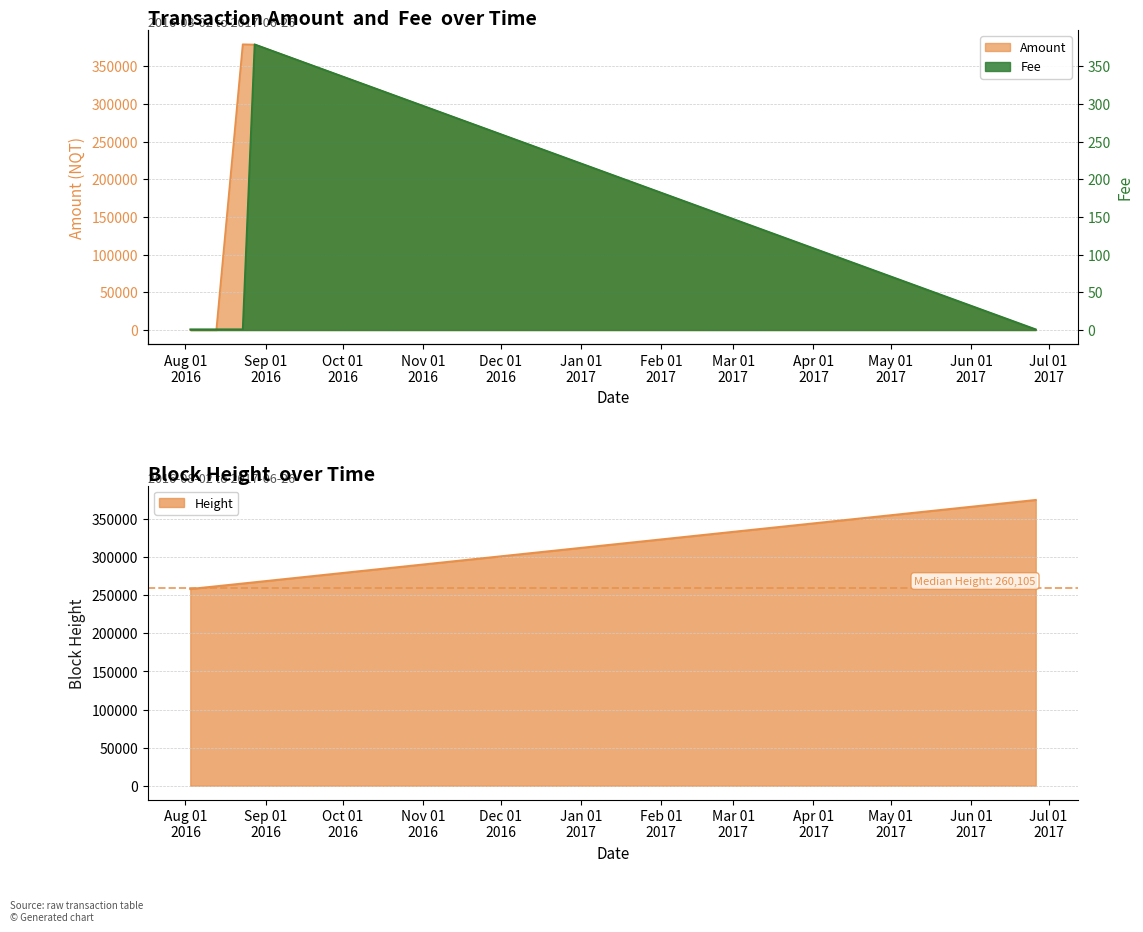

Does the chart have visible grid lines?

Yes